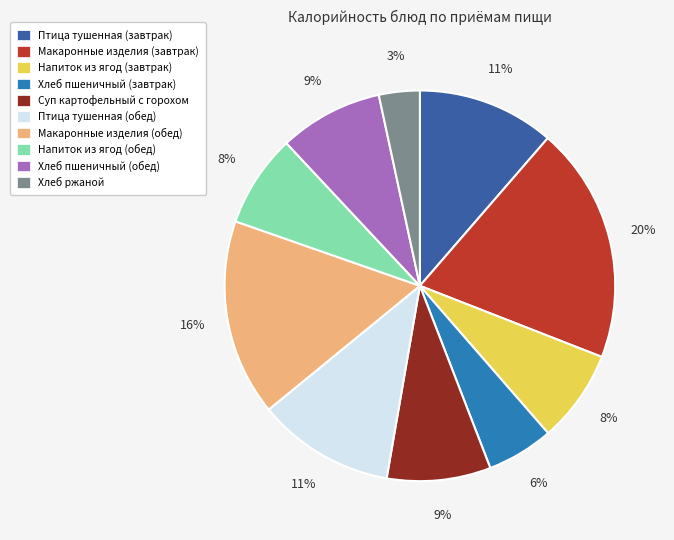

What percentage is the Макаронные изделия (завтрак) slice, to the nearest percent?

20%